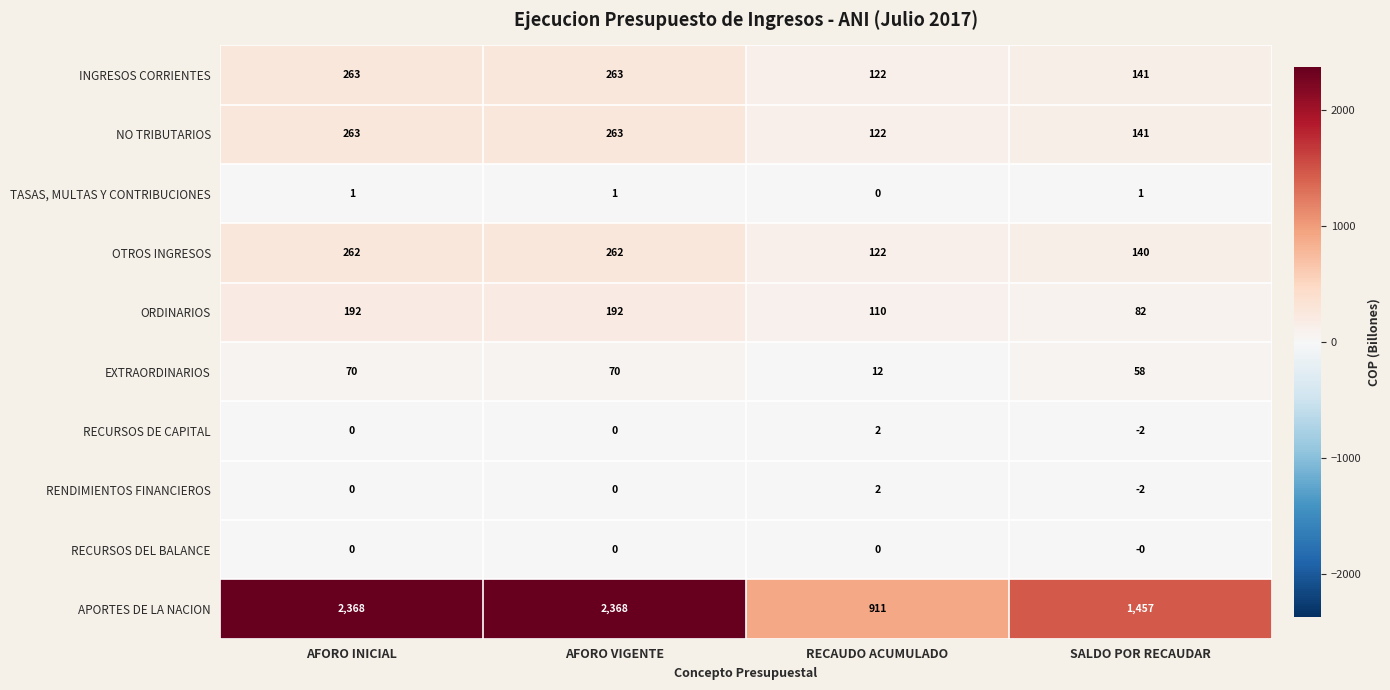

True or false: RENDIMIENTOS FINANCIEROS has a value of 1 at RECAUDO ACUMULADO.

False